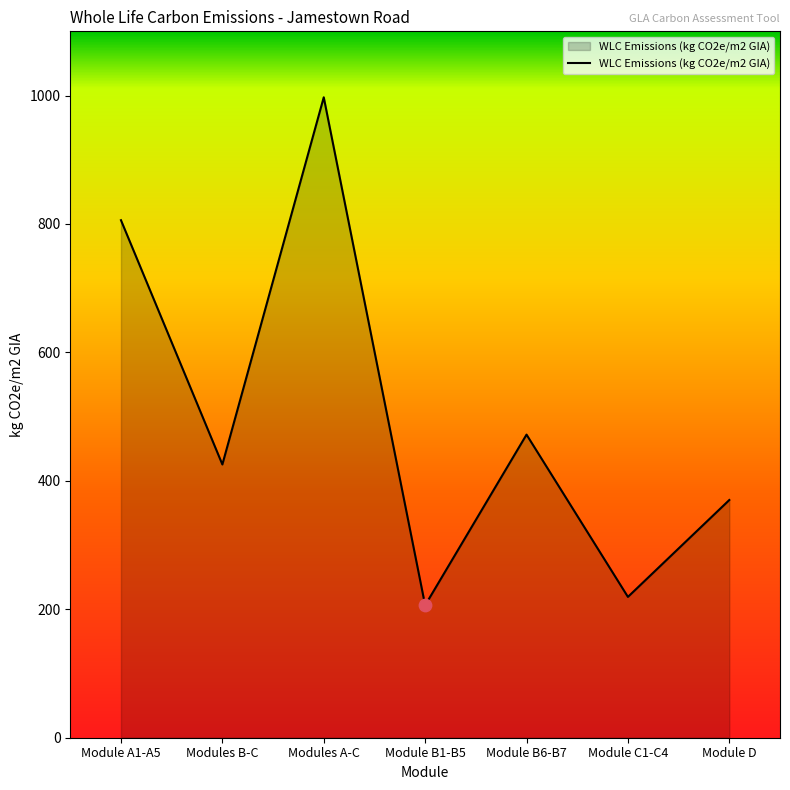

What is the change in value from Modules B-C to Module B6-B7?

+46.5